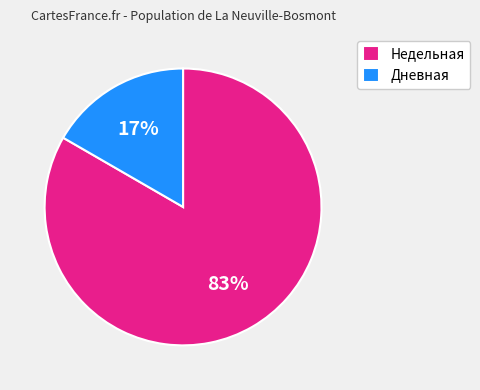

To the nearest percent, what portion does Недельная represent?

83%